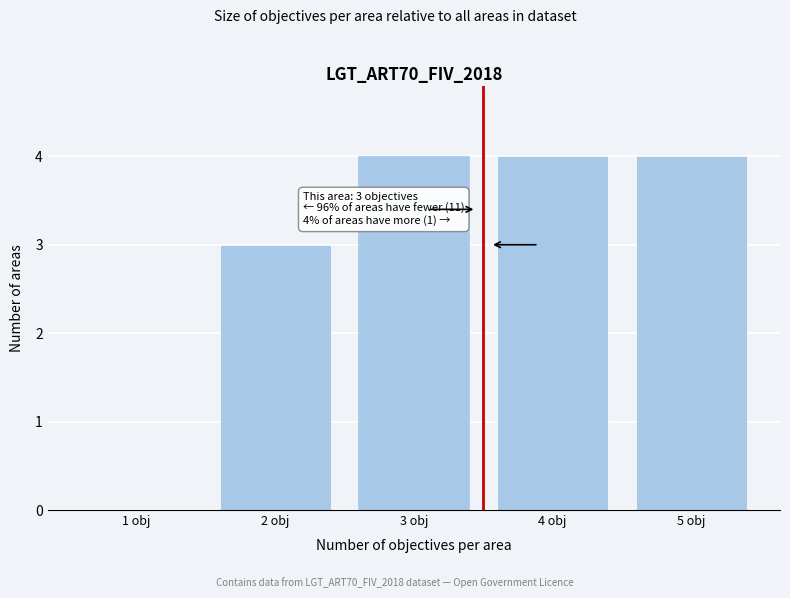

Reading left to right, extract all data points from this chart.

1 obj=0	2 obj=3	3 obj=4	4 obj=4	5 obj=4